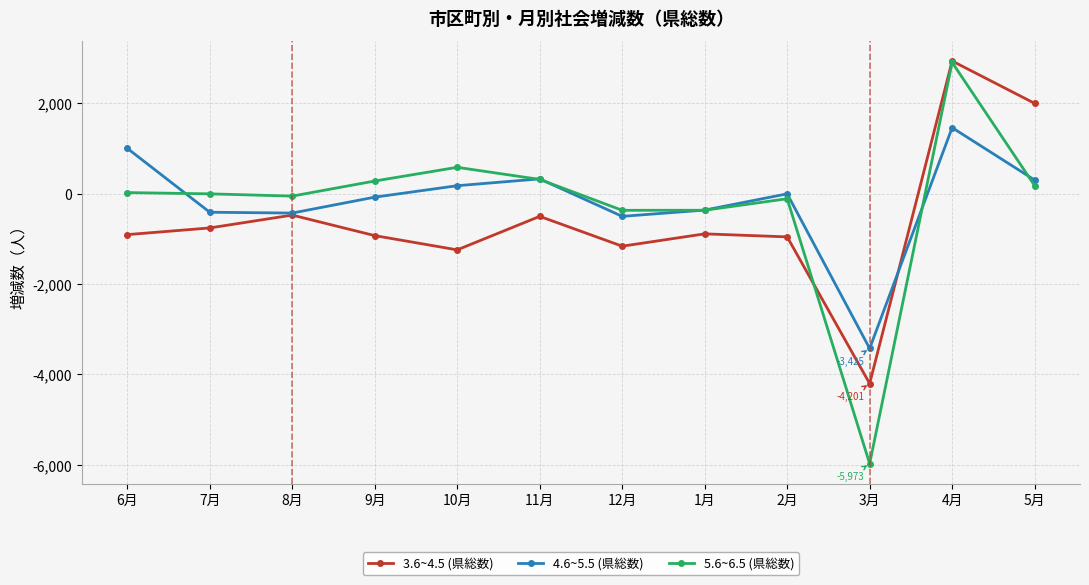

What is the value of the 5.6~6.5 (県総数) point at the 2nd from the left?

-4